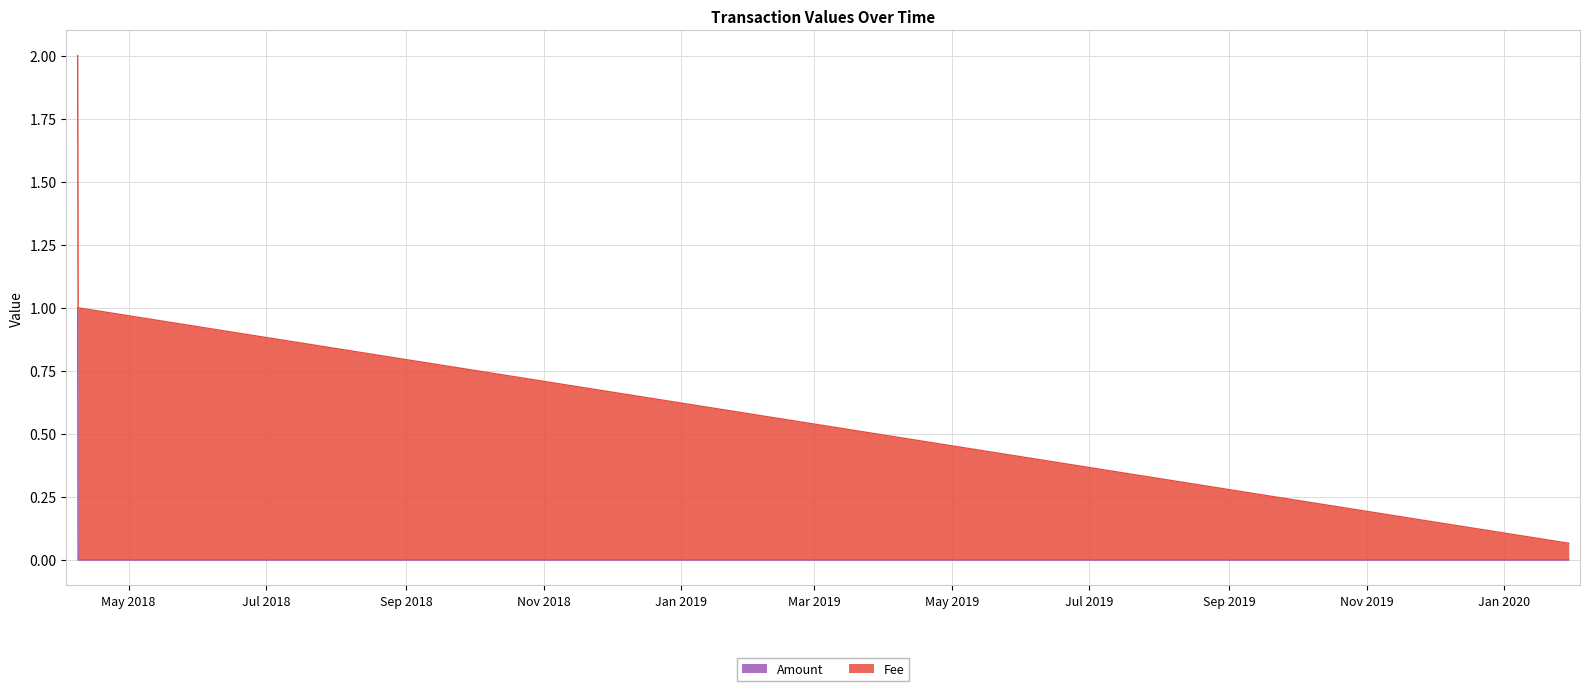

What is the label of the 1st point from the right?

2020-01-29 16:02:13